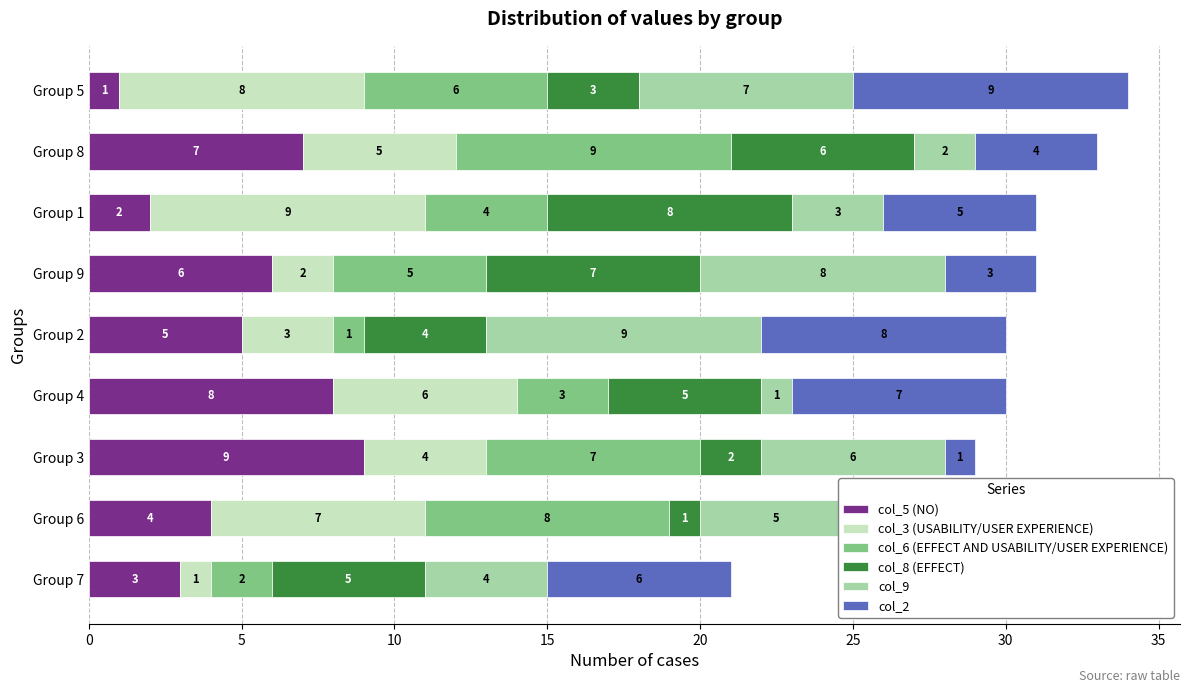

Is it true that col_5 (NO) equals 5 at Group 4?

False